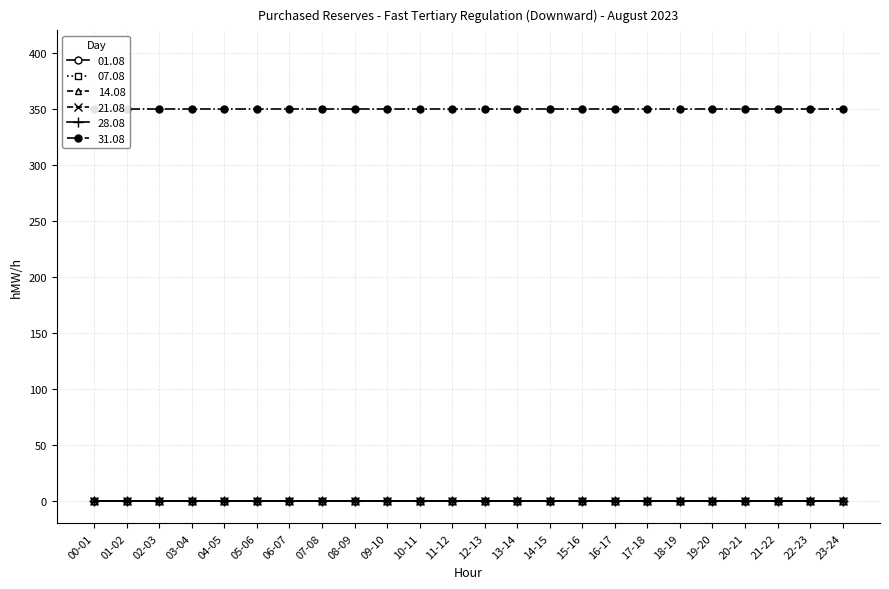

What is the average value of the 31.08 series?

350